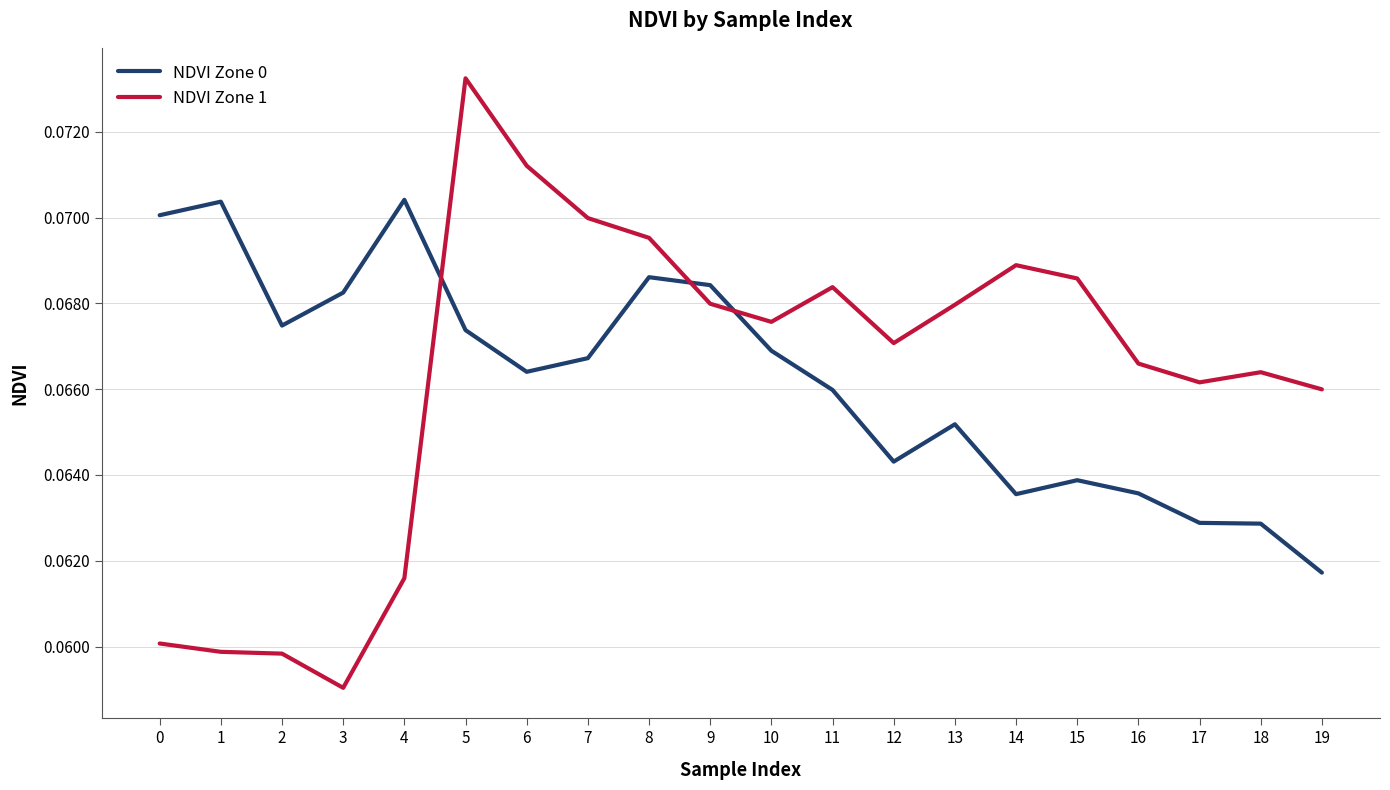

True or false: NDVI Zone 0 and NDVI Zone 1 cross at least once.

True